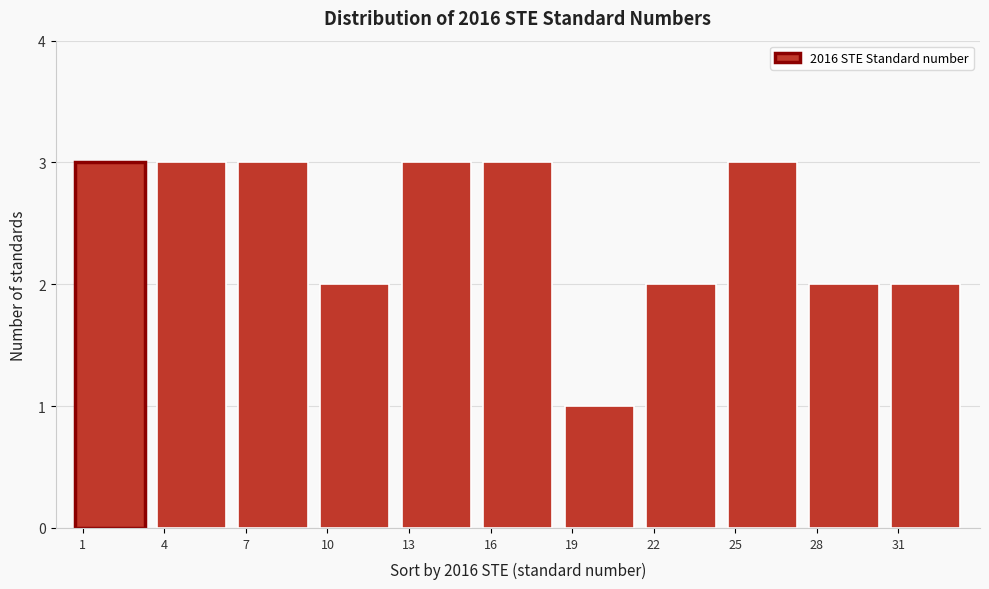

How tall is the bar that spans 24.5 to 27.5 on the x-axis? The values are not printed on the chart, so give them approximately, as read against the axis.

3